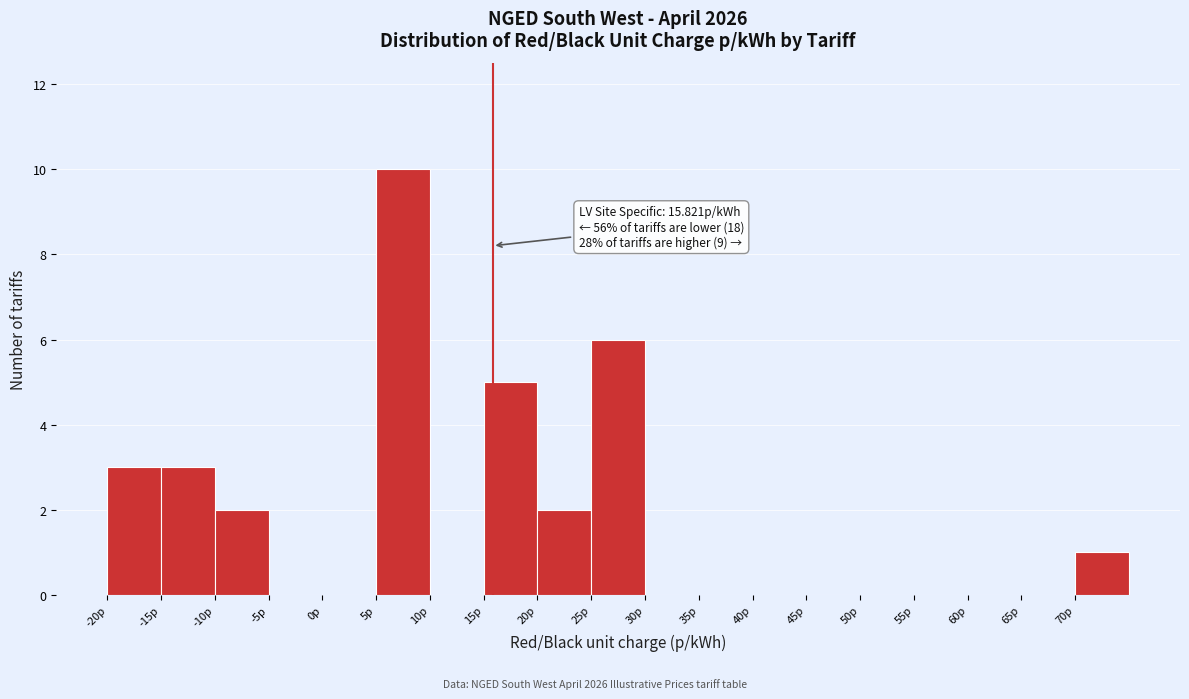

Which range on the x-axis has the tallest bar?

5 to 10